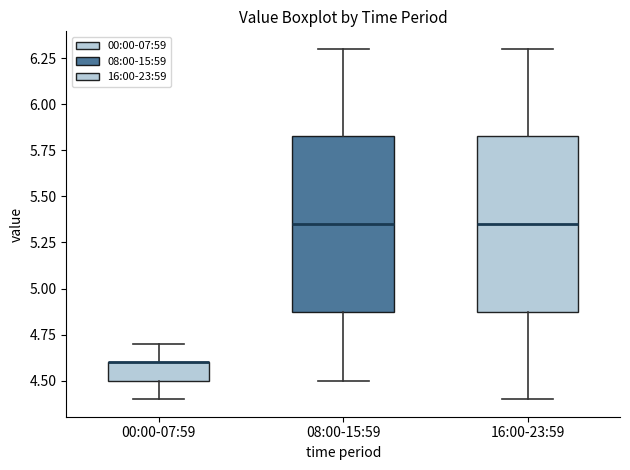

Reading left to right, read every box against the y-axis: the position of its median line, the range the box covers, and the ends of its whiskers. The values are not printed on the chart, so give them approximately, as read against the axis.

00:00-07:59: median 4.60 (drawn on the box's upper edge), box 4.50 to 4.60, whiskers 4.40 to 4.70
08:00-15:59: median 5.35, box 4.90 to 5.85, whiskers 4.50 to 6.30
16:00-23:59: median 5.35, box 4.90 to 5.85, whiskers 4.40 to 6.30